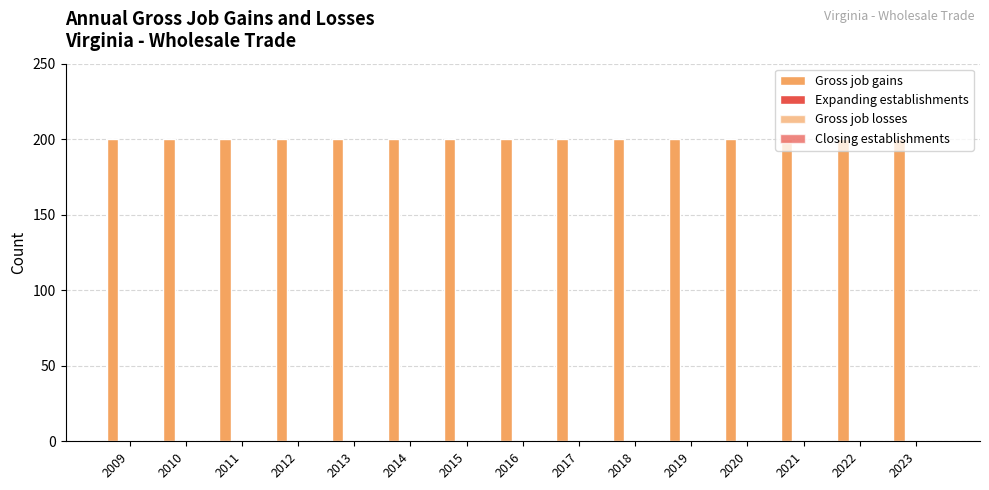

Which series has the widest spread of values?

Gross job gains